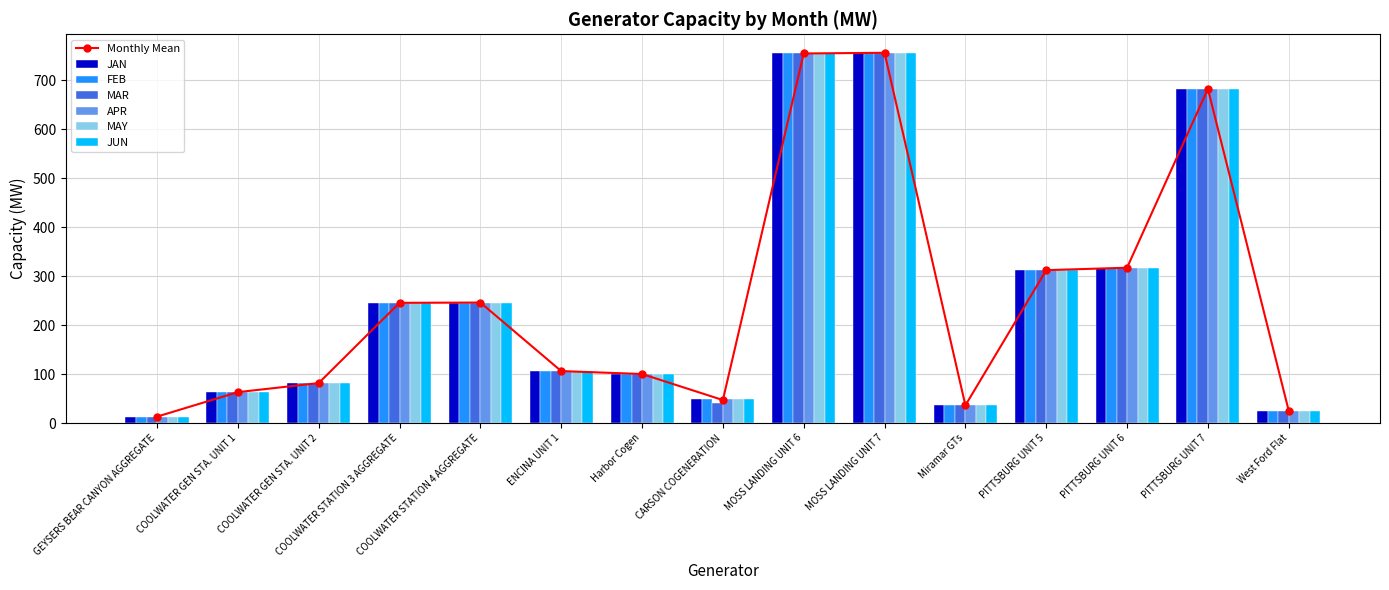

At how many categories does at least one series exceed 202?

7